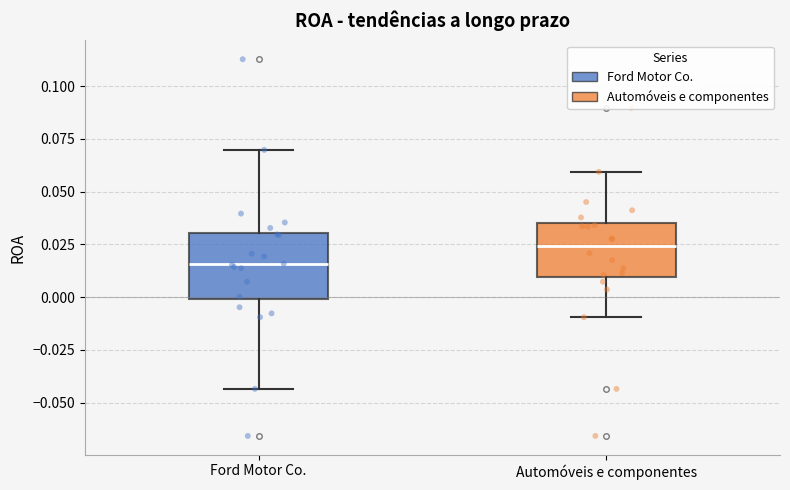

Reading left to right, transcribe this box plot: for each box, give where its median line is, the range the box spans, and where its two whiskers end, as read against the y-axis. The values are not printed on the chart, so give them approximately, as read against the axis.

Ford Motor Co.: median 0.015, box 0.000 to 0.030, whiskers -0.045 to 0.070
Automóveis e componentes: median 0.025, box 0.010 to 0.035, whiskers -0.010 to 0.060